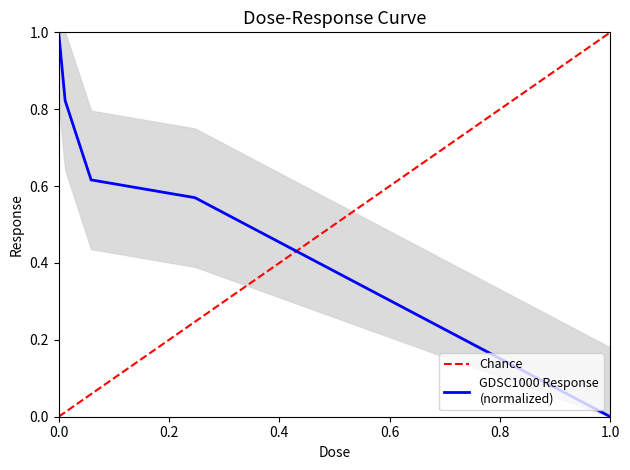

Reading right to left, extract all data points from this chart.

0.0	0.6	0.6	0.8	1.0